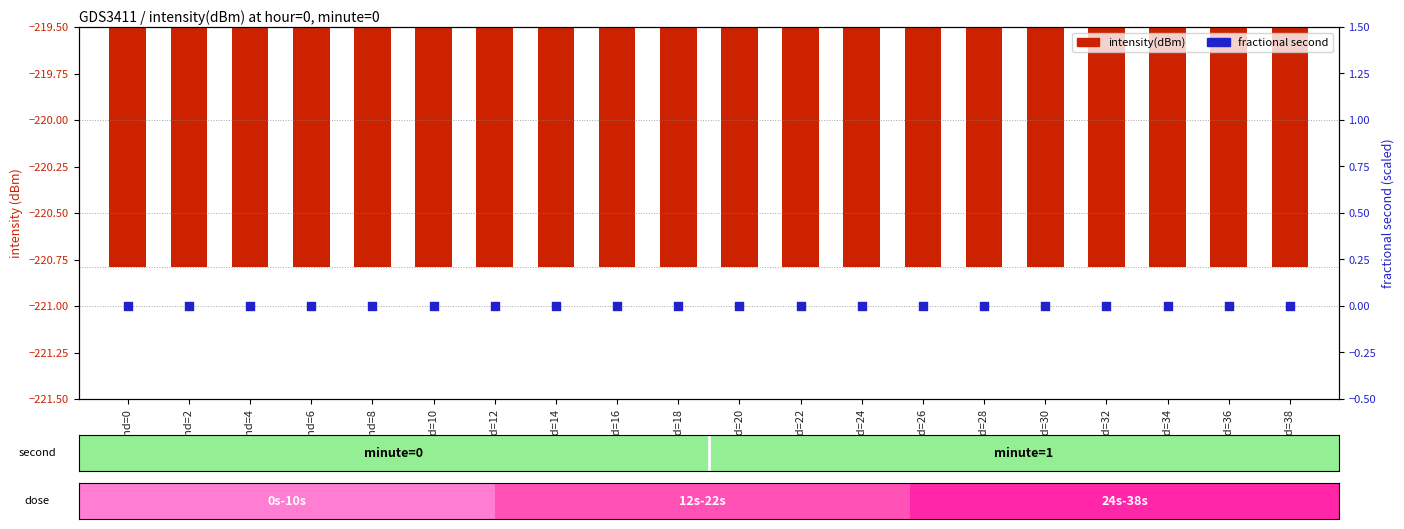

Which series has the largest total across all categories?

fractional second